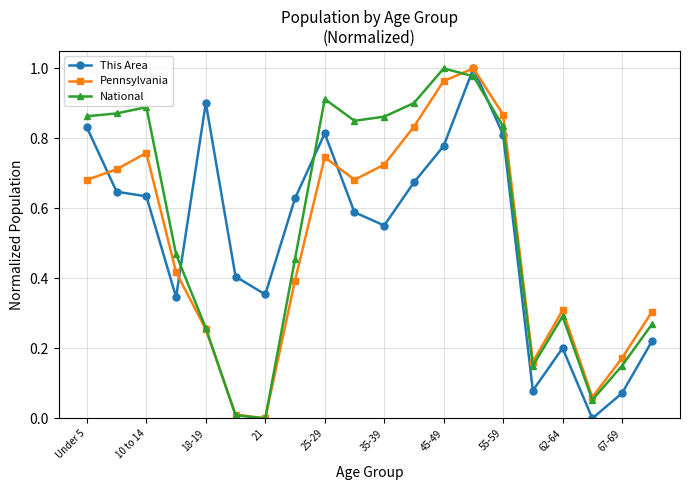

Which series ends up on top after the final intersection of This Area and National?

National